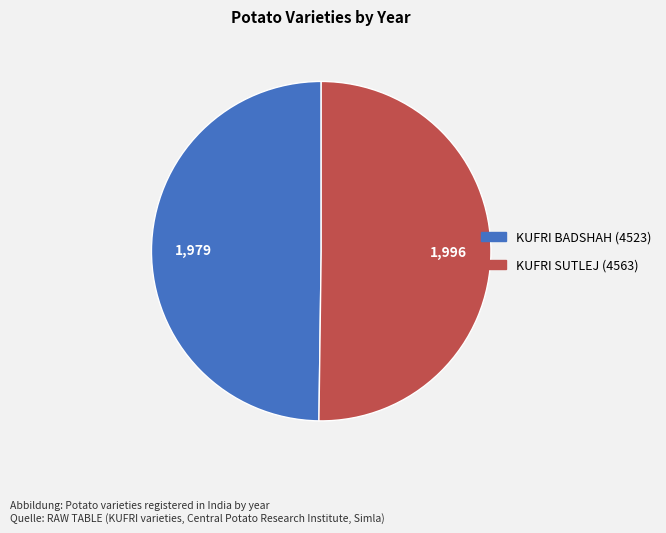

Is the sum of KUFRI BADSHAH (4523) and KUFRI SUTLEJ (4563) greater than half?

Yes